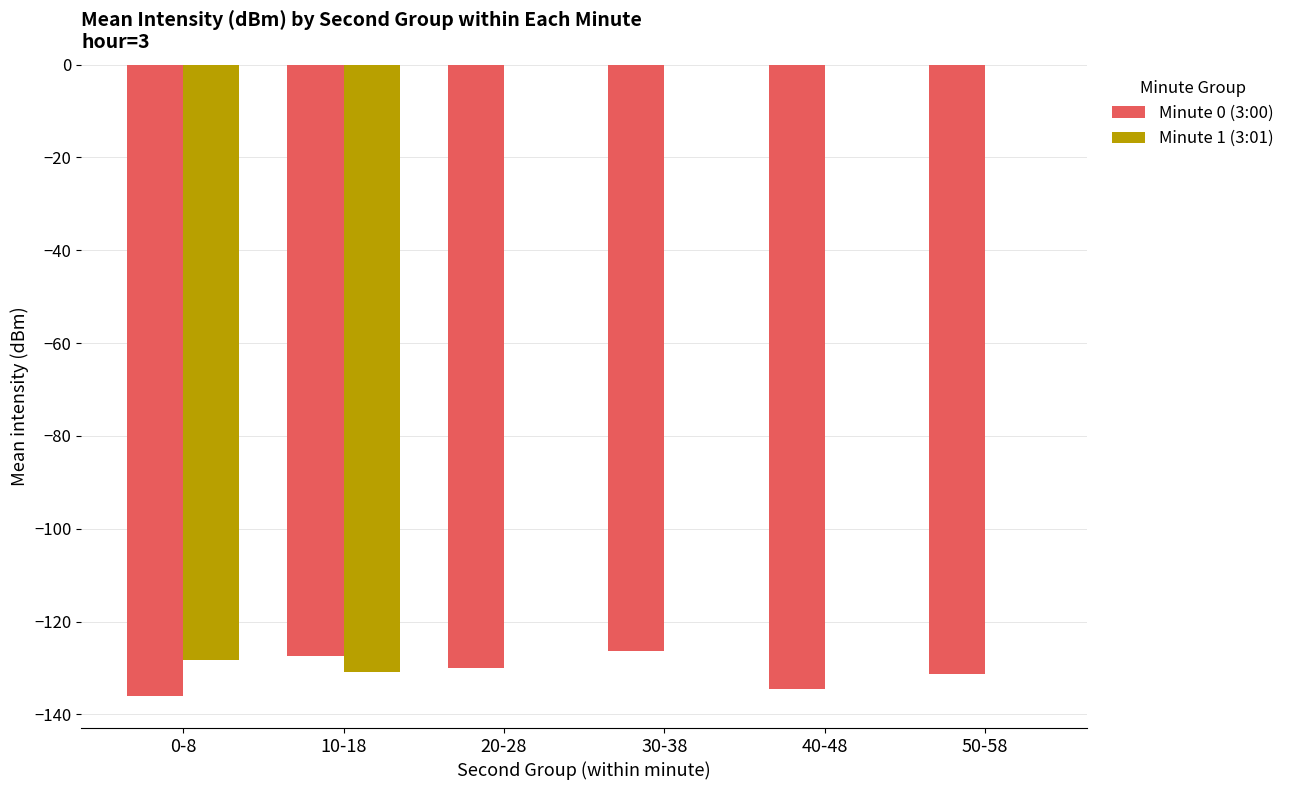

Is it true that Minute 1 (3:01) equals 48.1 at 40-48?

False